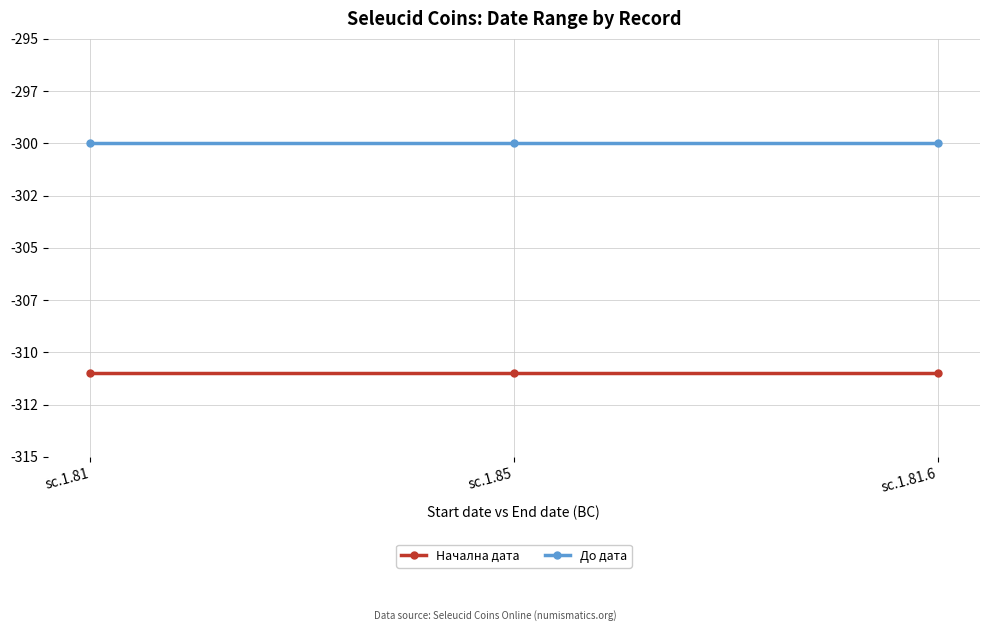

At which label does Начална дата reach its minimum?

sc.1.81